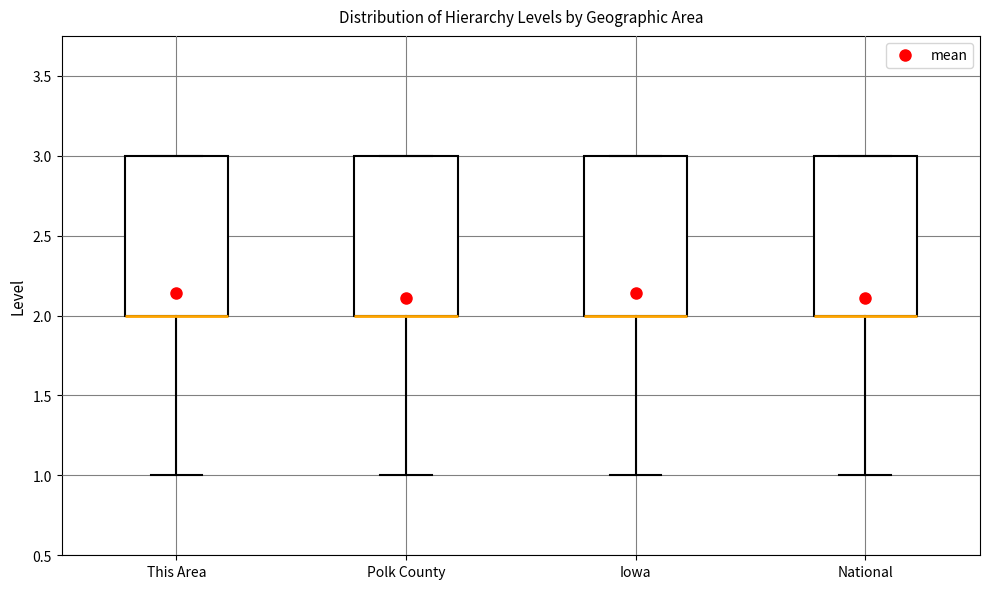

Where does the lower whisker of the box for National end on the y-axis? The values are not printed on the chart, so give them approximately, as read against the axis.

1